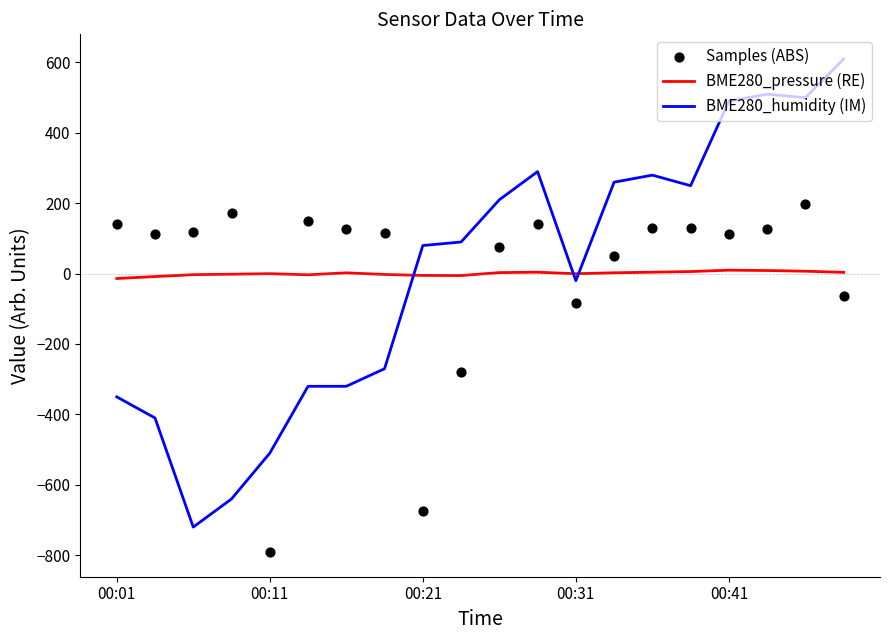

At how many categories does at least one series exceed -314?

20